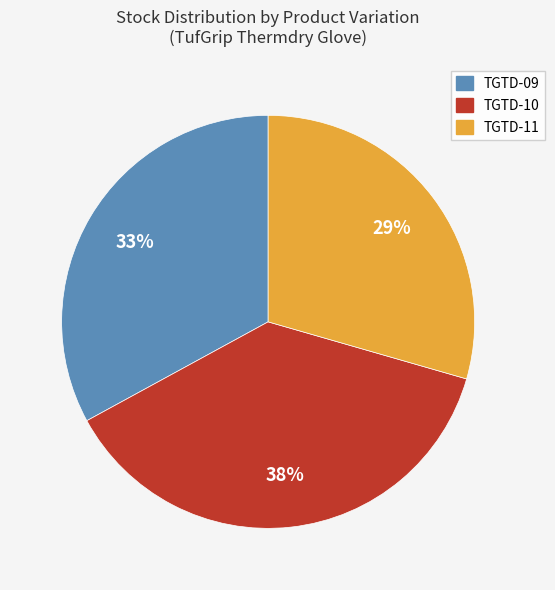

Combined, do TGTD-11 and TGTD-10 account for over 50%?

Yes